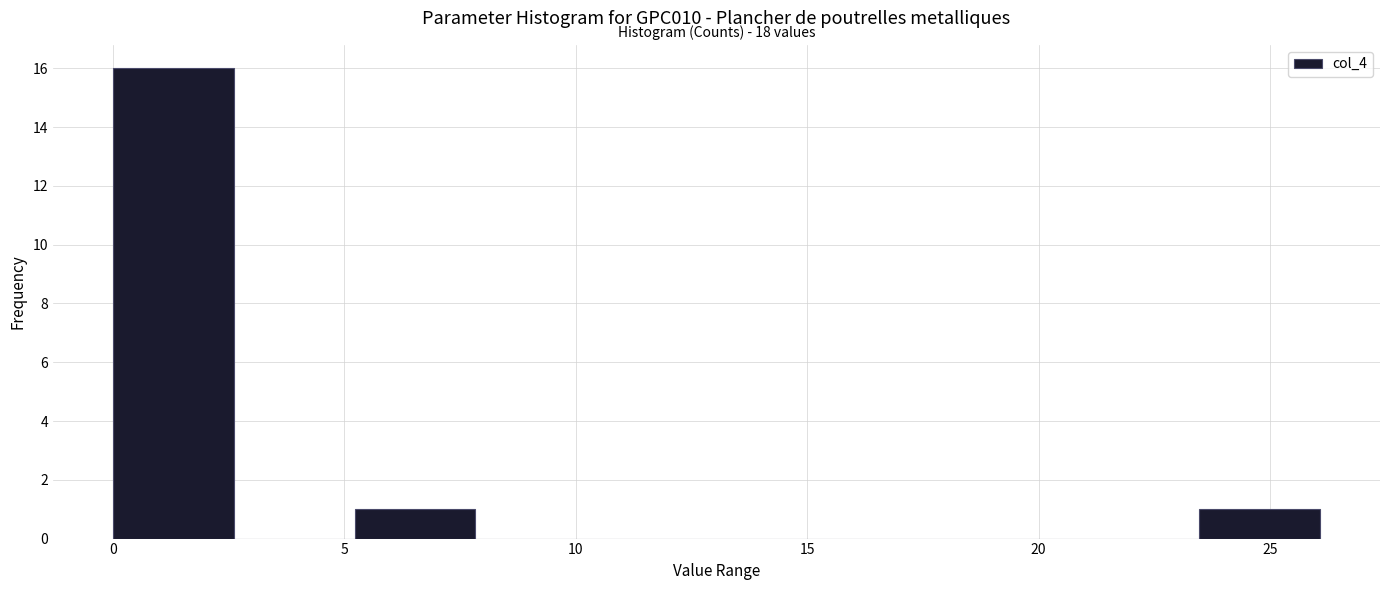

Over which range of the x-axis is the bar tallest?

0.0 to 2.5